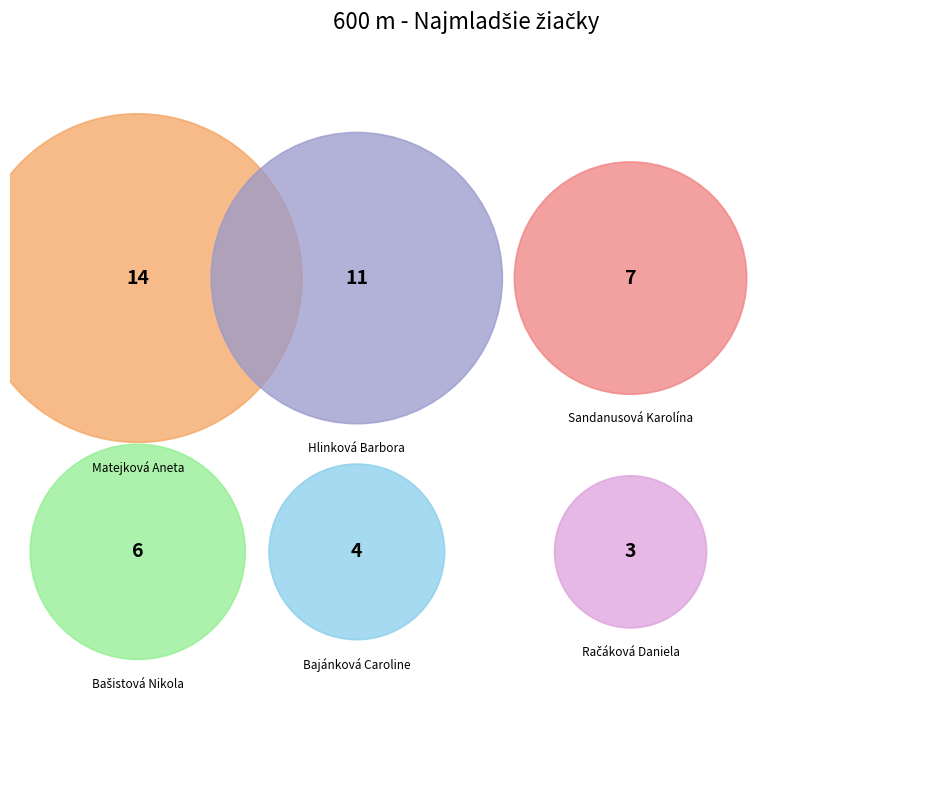

Is it true that Bajánková Caroline is 9% of the pie?

True